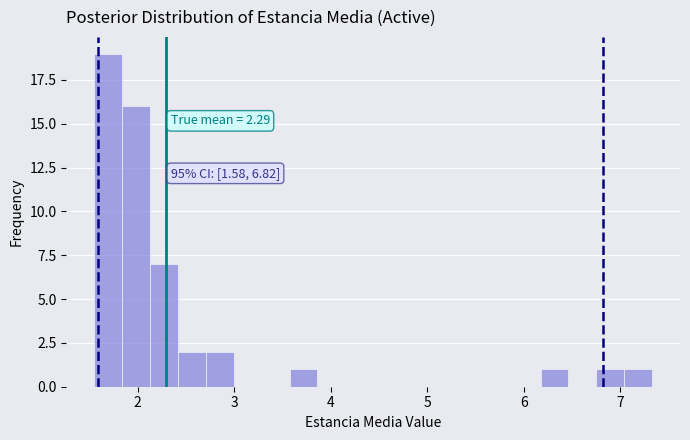

Read against the x-axis, roughly where is the centre of the tallest bar?

1.7